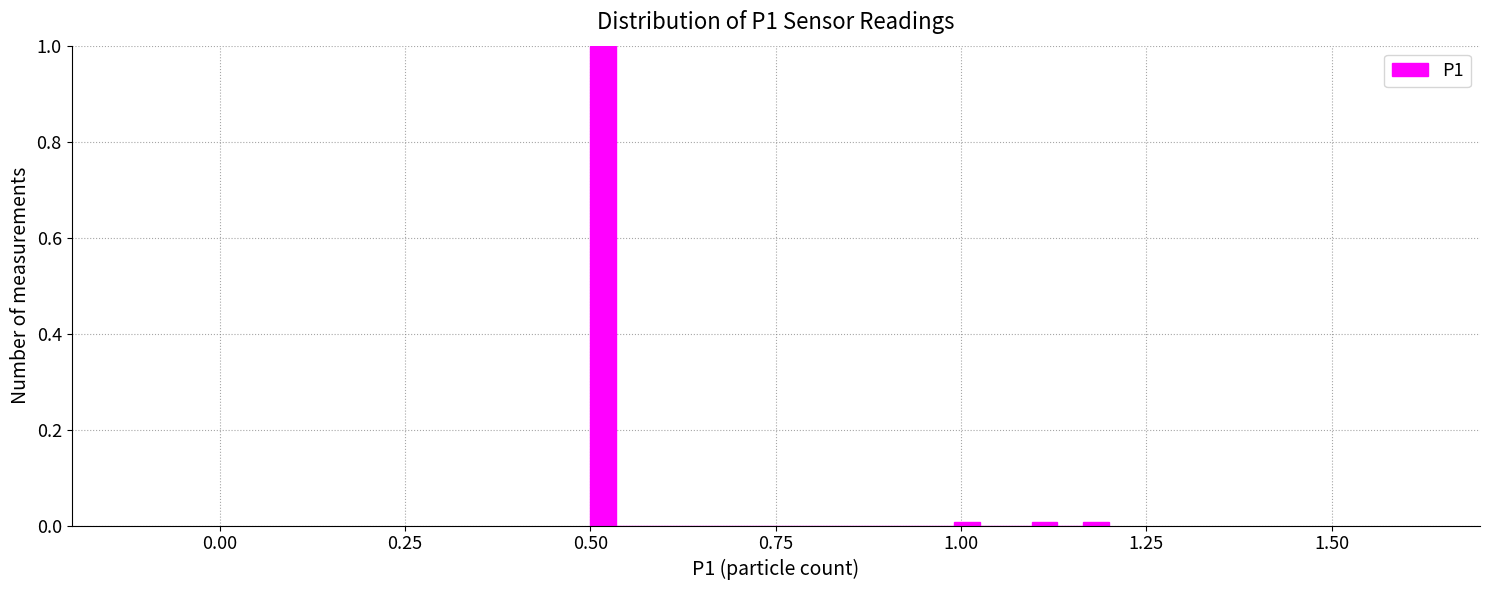

Around what value on the x-axis is the tallest bar? Give the approximate position of its centre, as read against the axis.

0.50